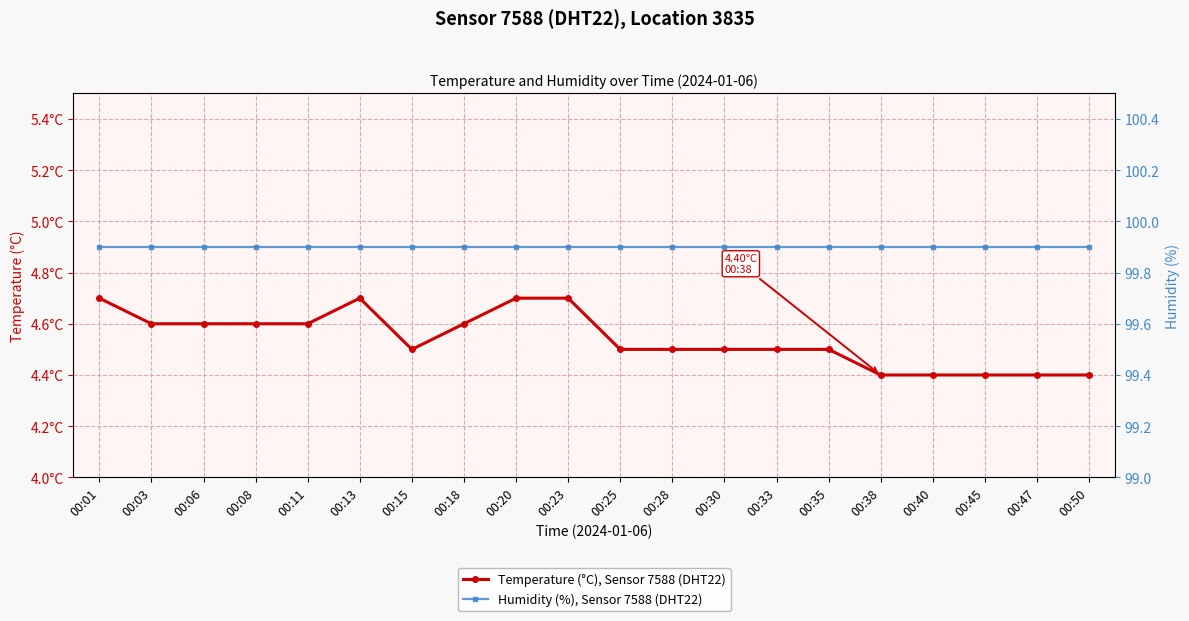

Count the number of categories in the chart.

20